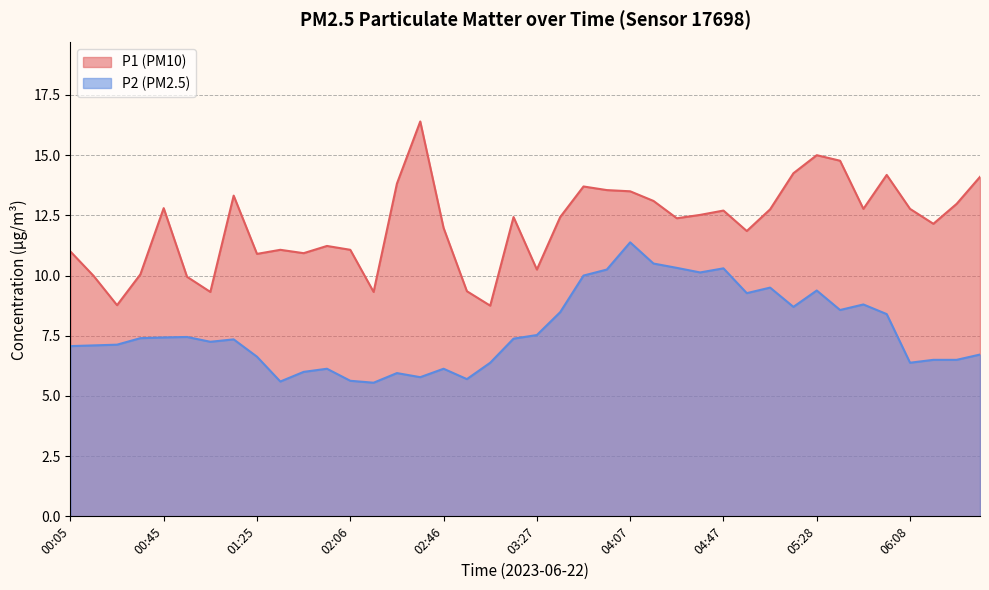

At 02:46, list the series in order from largest to smallest.

P1, P2